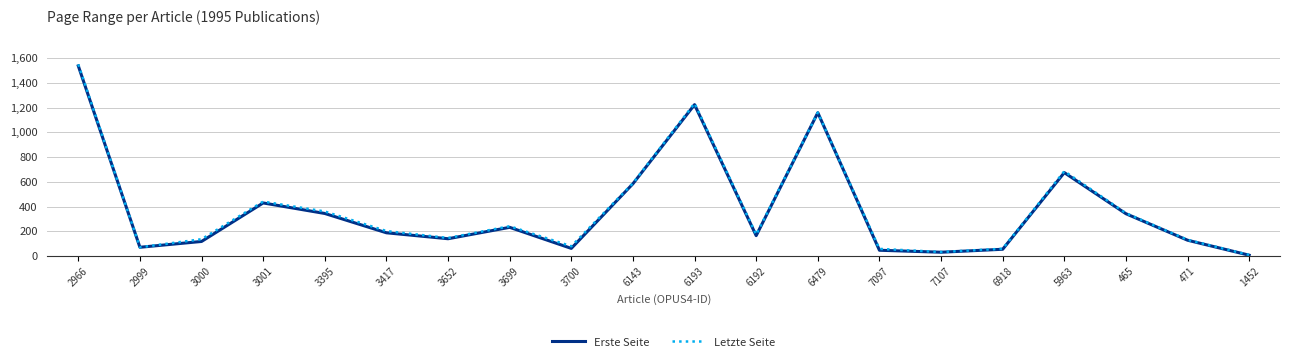

Is the value of Erste Seite at 7097 greater than the value of Letzte Seite at 3001?

No